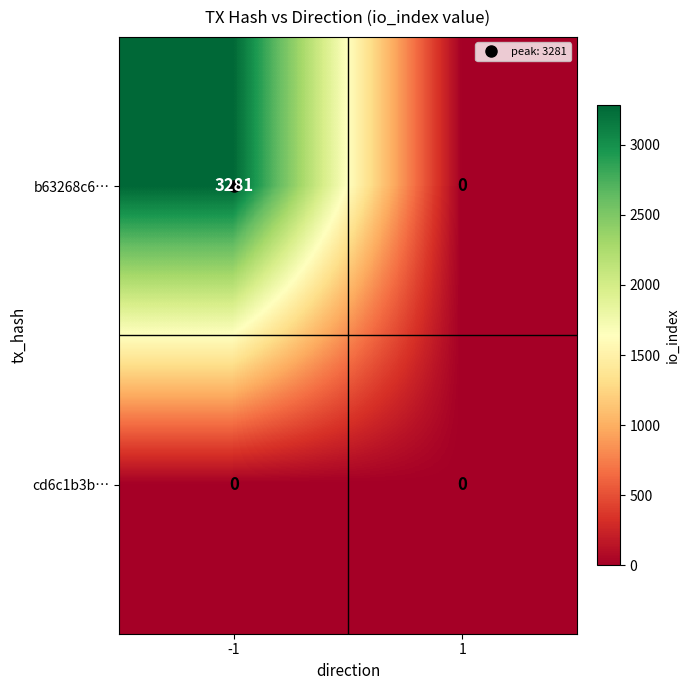

Rank the categories by b63268c6… value from highest to lowest.

-1, 1